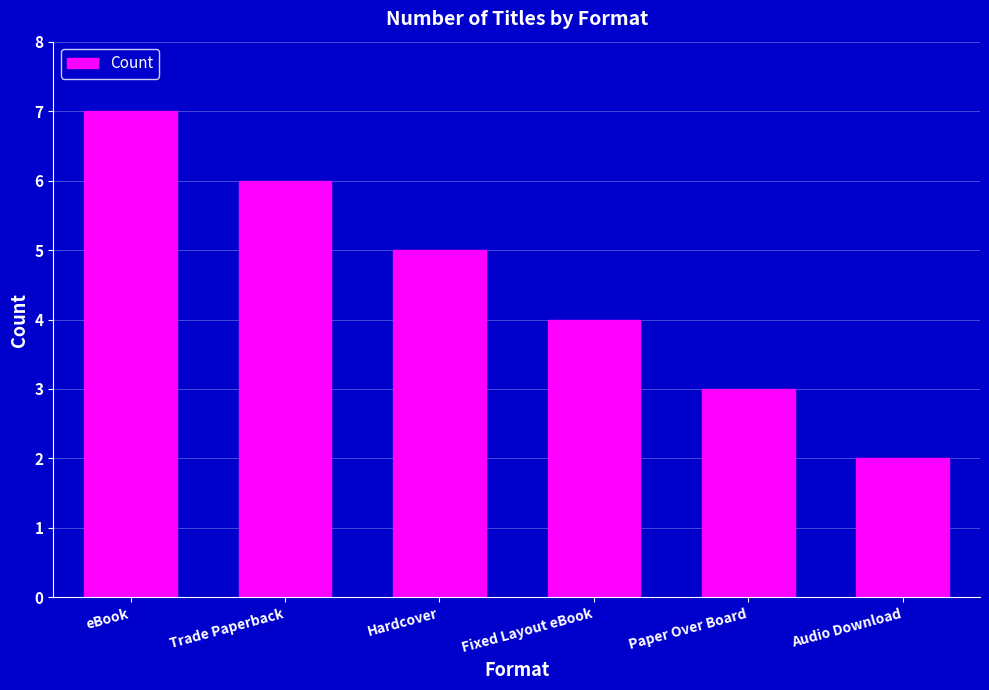

How many bars are there in total?

6